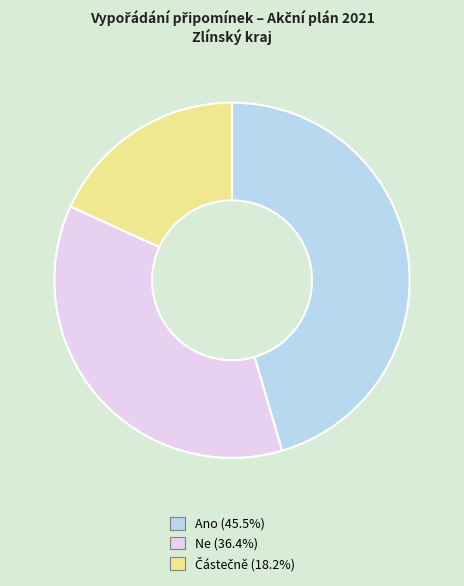

Is there any slice that represents more than half of the pie?

No